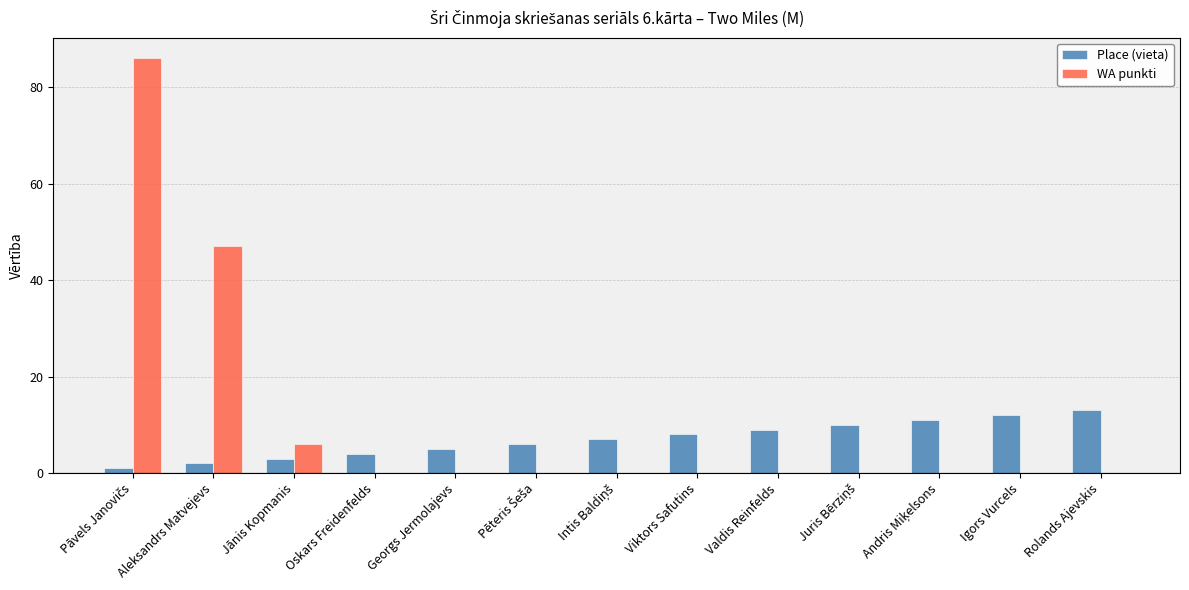

What is the maximum value shown in the chart?

86